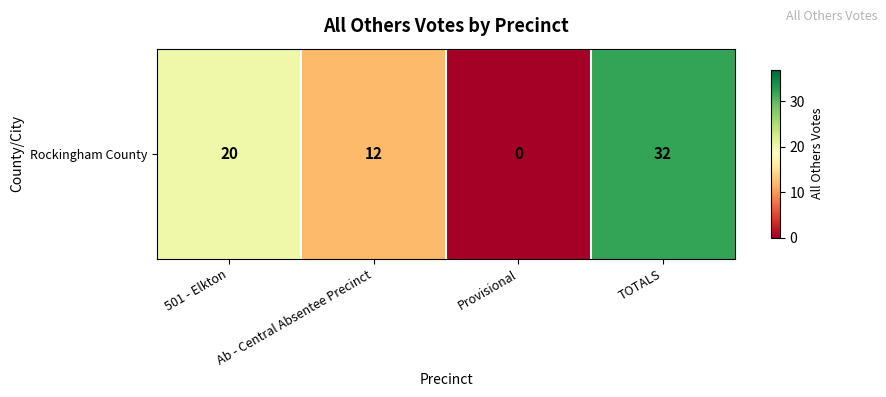

The chart shows a value of 27 at 501 - Elkton. True or false?

False